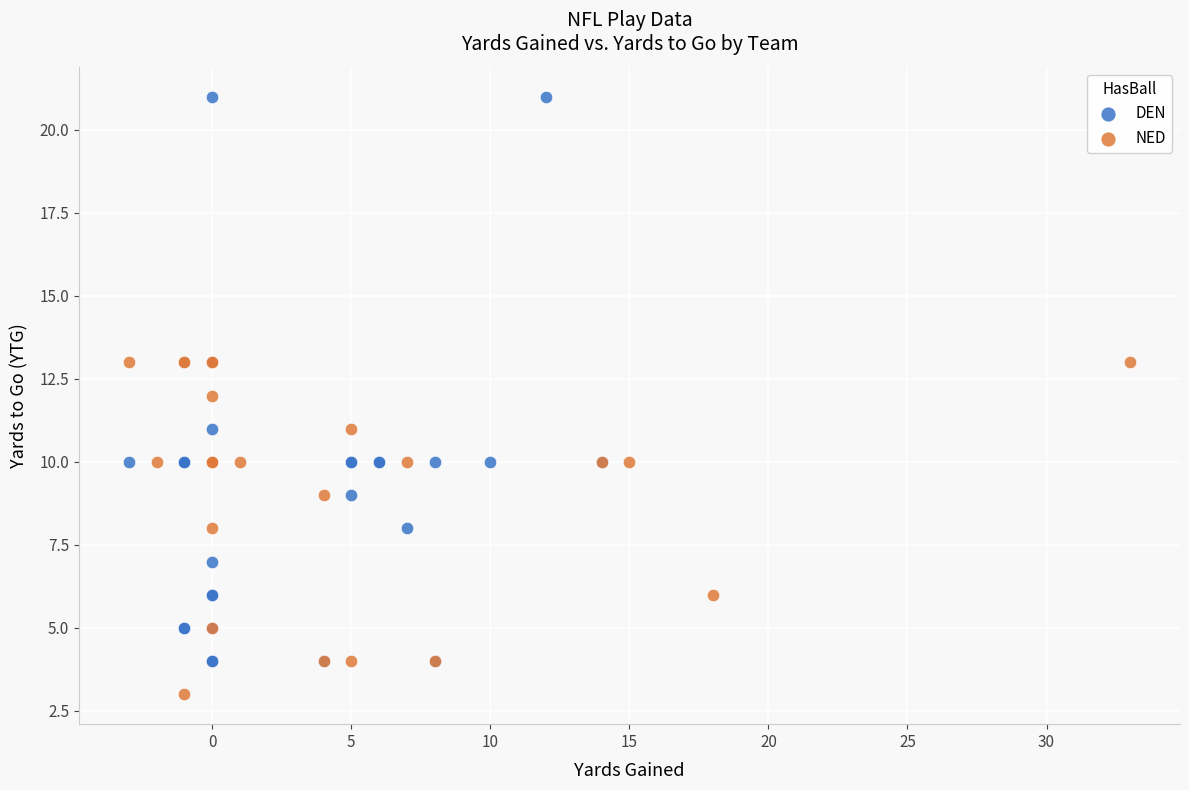

Which series reaches the maximum Y coordinate?

DEN